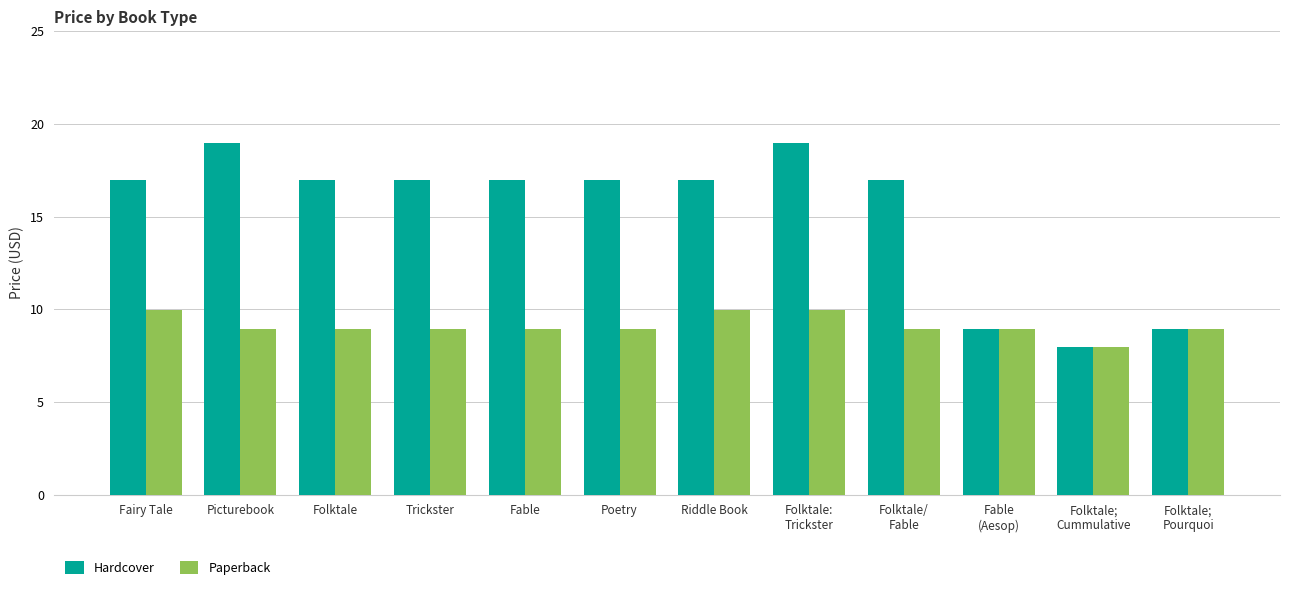

Rank the series by their maximum value, from lowest to highest.

Paperback, Hardcover